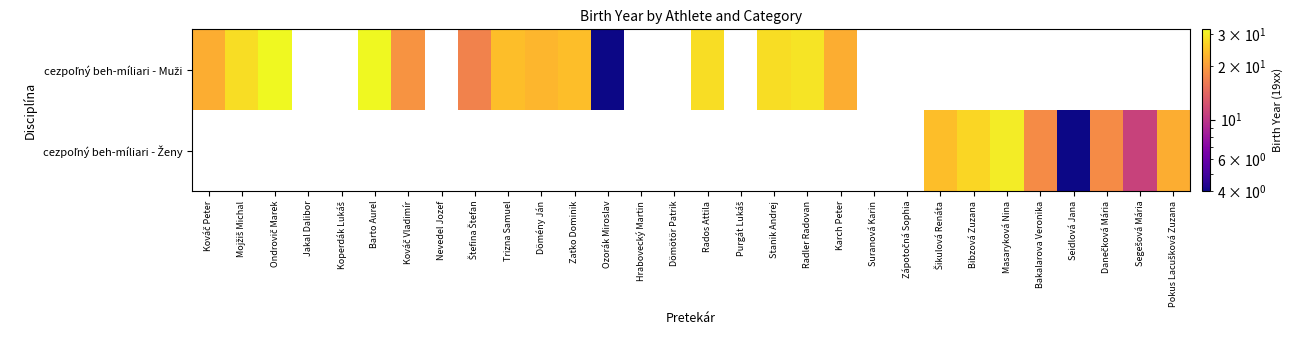

What is the greatest value displayed?

32.0